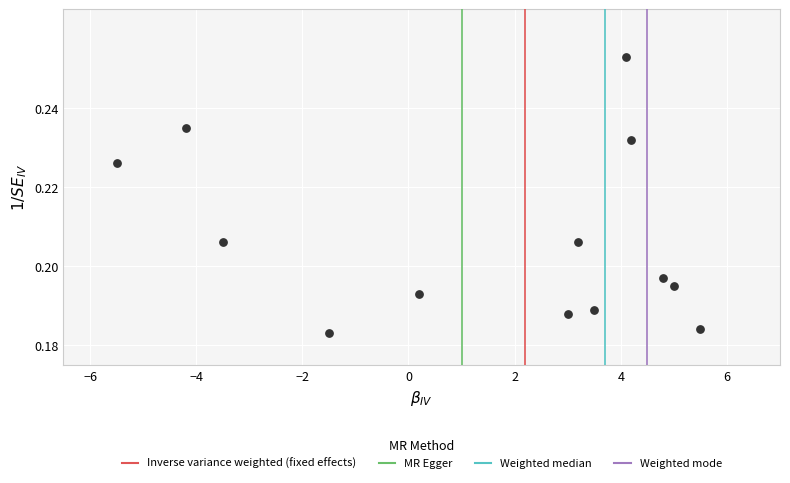

What is the range of X values (max minus min)?

11.0